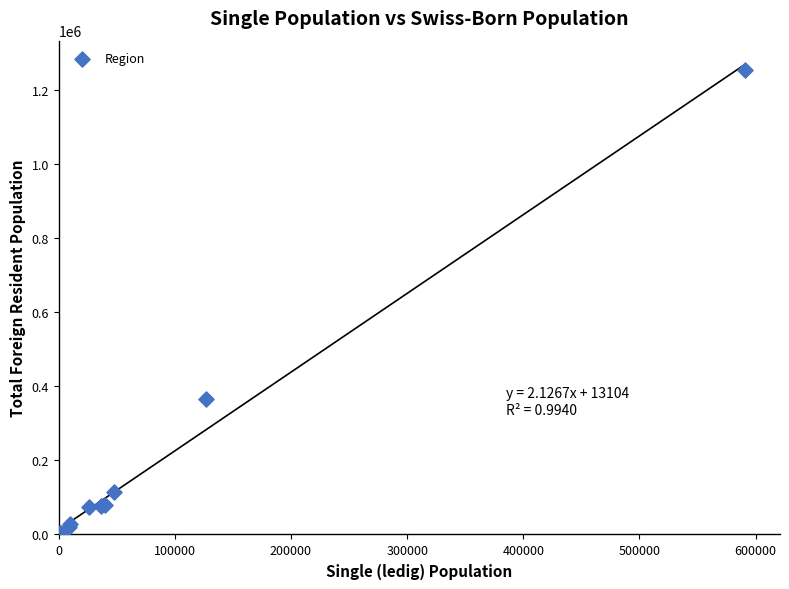

What Y value in the scatter plot is closest to 629157?

365532